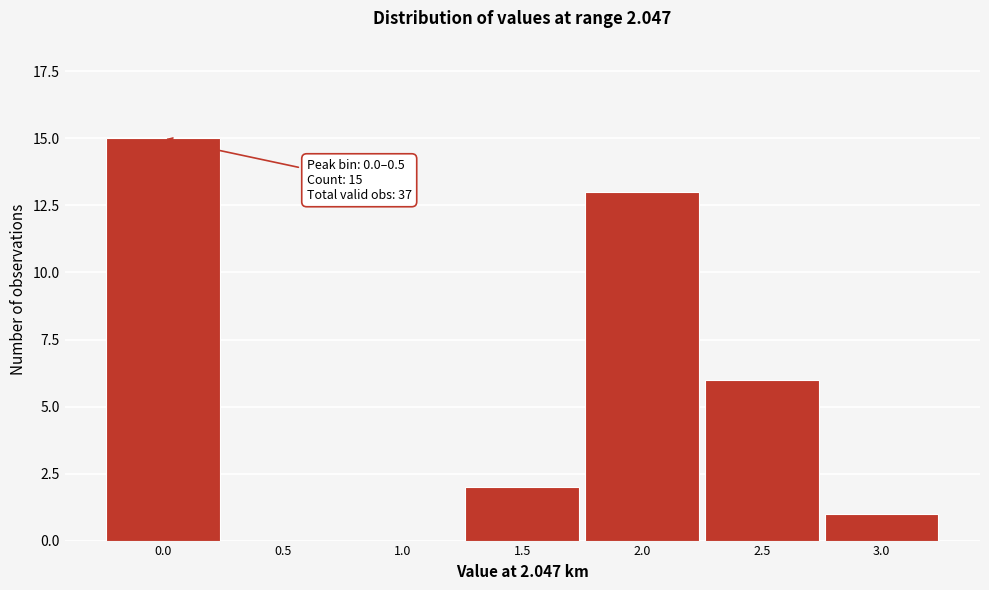

Reading left to right, extract all data points from this chart.

0.0=15	0.5=0	1.0=0	1.5=2	2.0=13	2.5=6	3.0=1